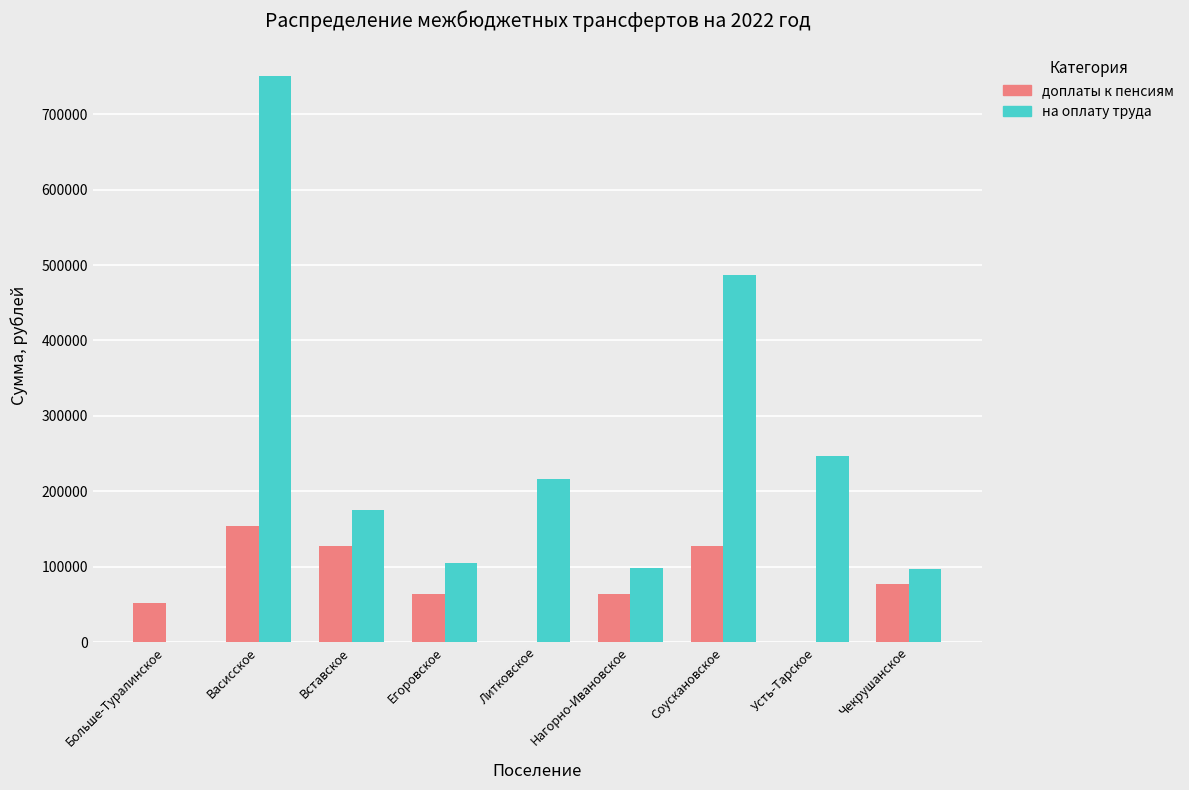

Which category has the highest value across all series?

Васисское